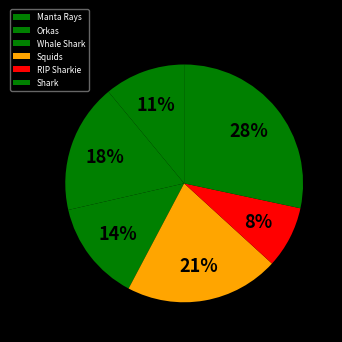

The Manta Rays slice represents 11% of the pie. True or false?

True